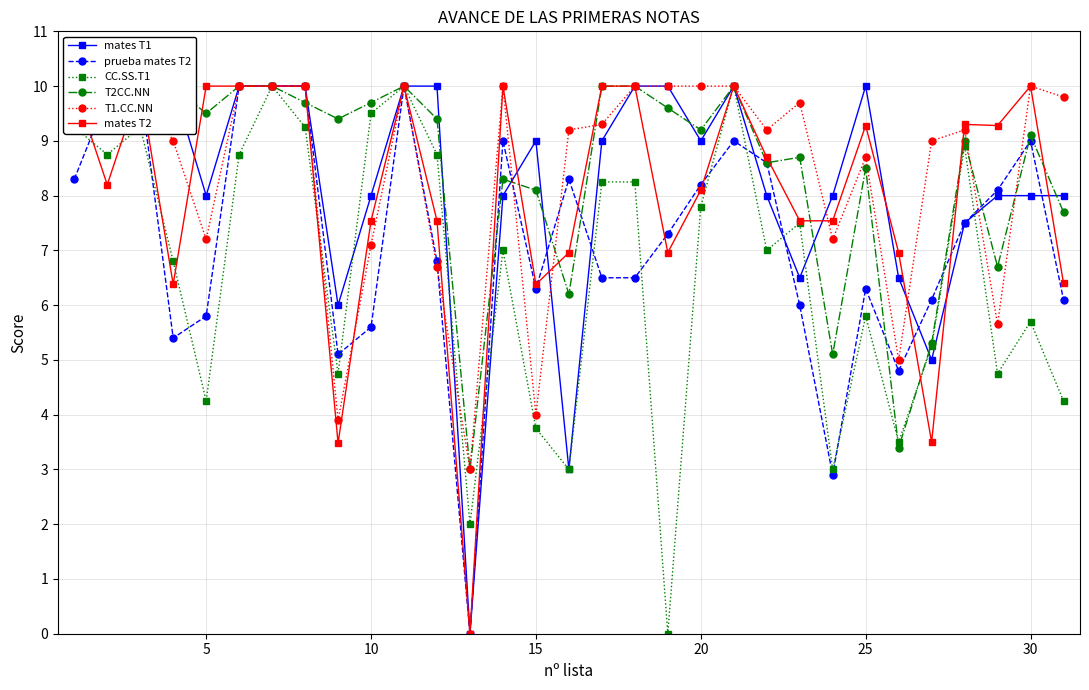

The CC.SS.T1 series shows 13.8 at 20. True or false?

False